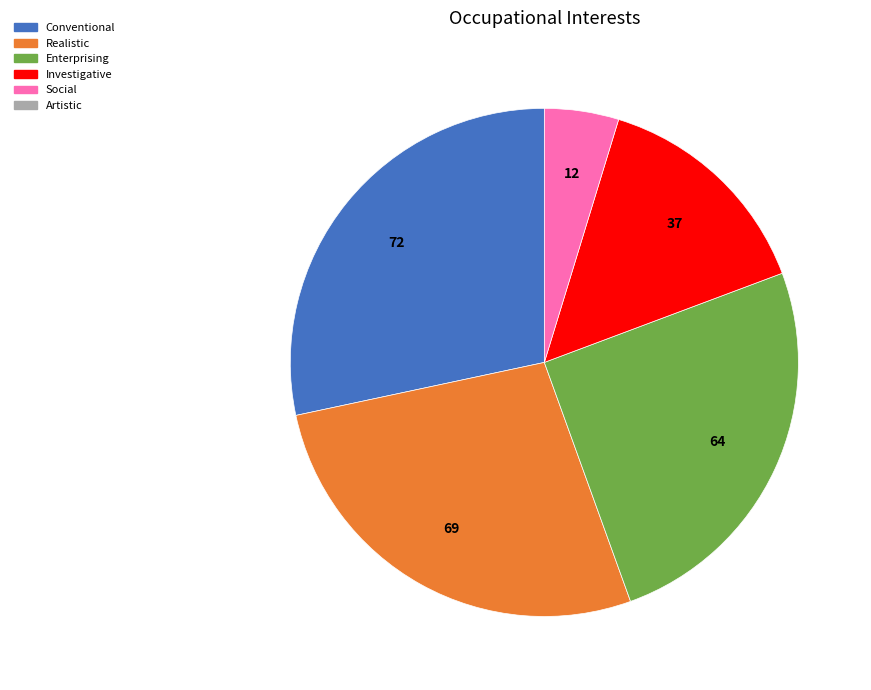

Is there any slice that represents more than half of the pie?

No